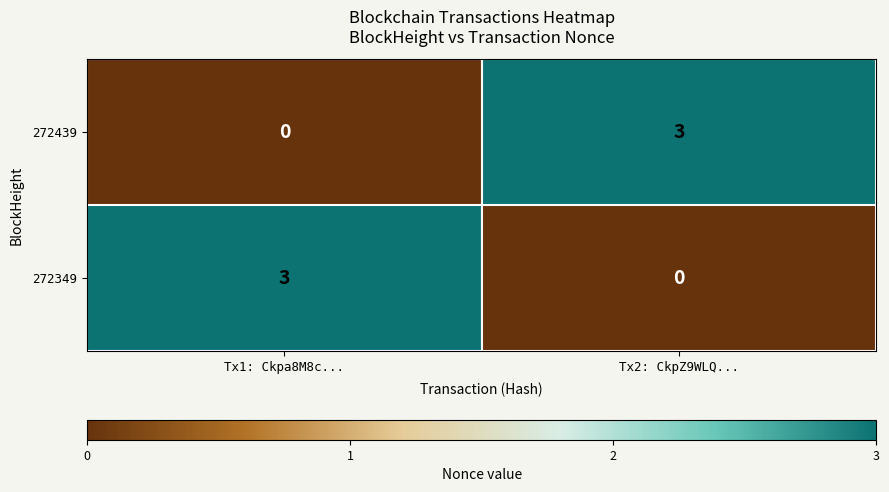

True or false: 272349 has a value of 2 at Tx2: CkpZ9WLQ....

False